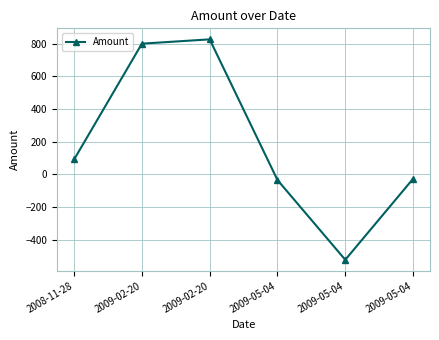

What is the label of the 5th point from the right?

2009-02-20